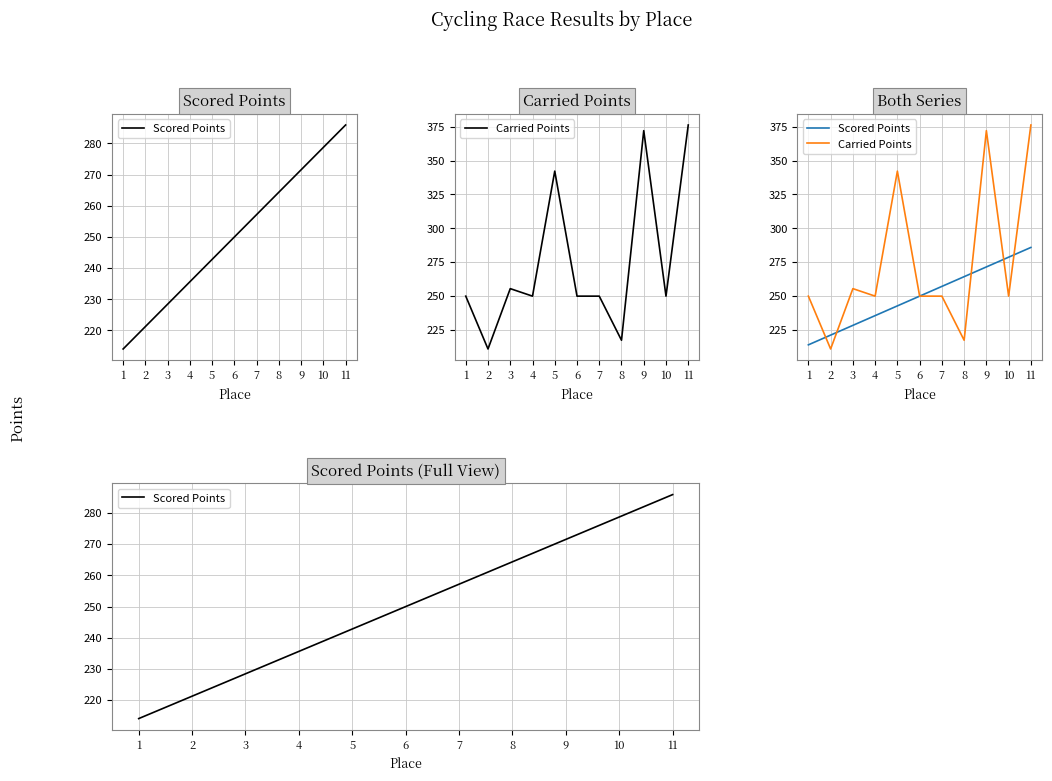

The Carried Points series shows 332.3 at 4. True or false?

False